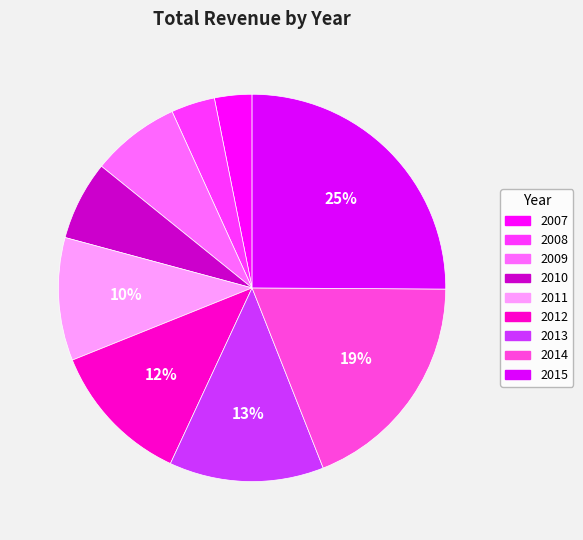

Does 2007 represent more than half of the total?

No